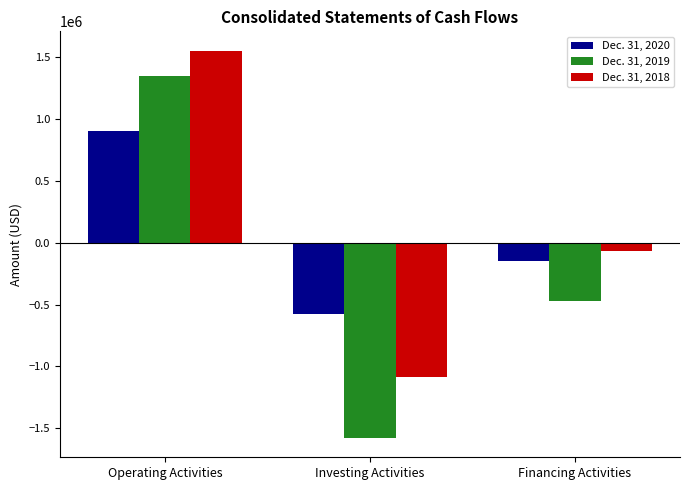

At how many categories does at least one series exceed 1039949?

1